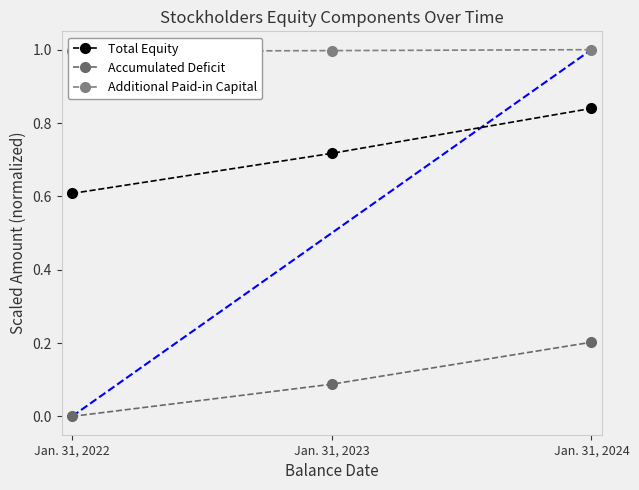

What are all the series names shown in the legend?

Total Equity, Accumulated Deficit, Additional Paid-in Capital